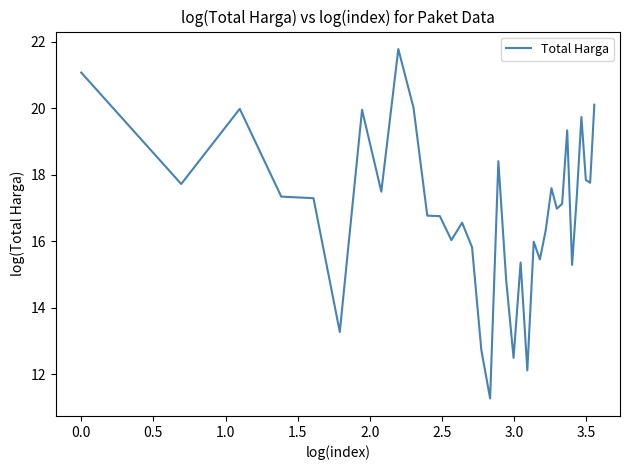

What is the difference between the maximum and minimum values?

10.5